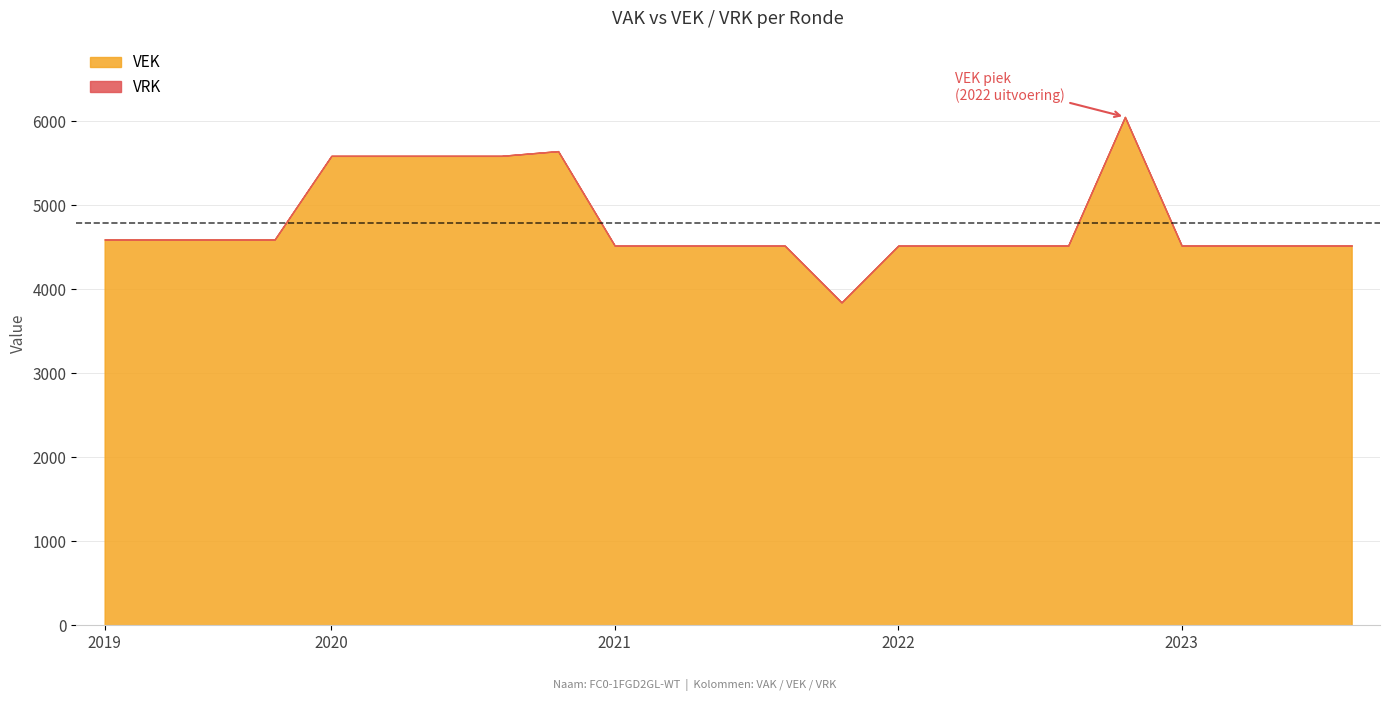

What is the difference between the maximum and minimum values in the VEK series?

2207